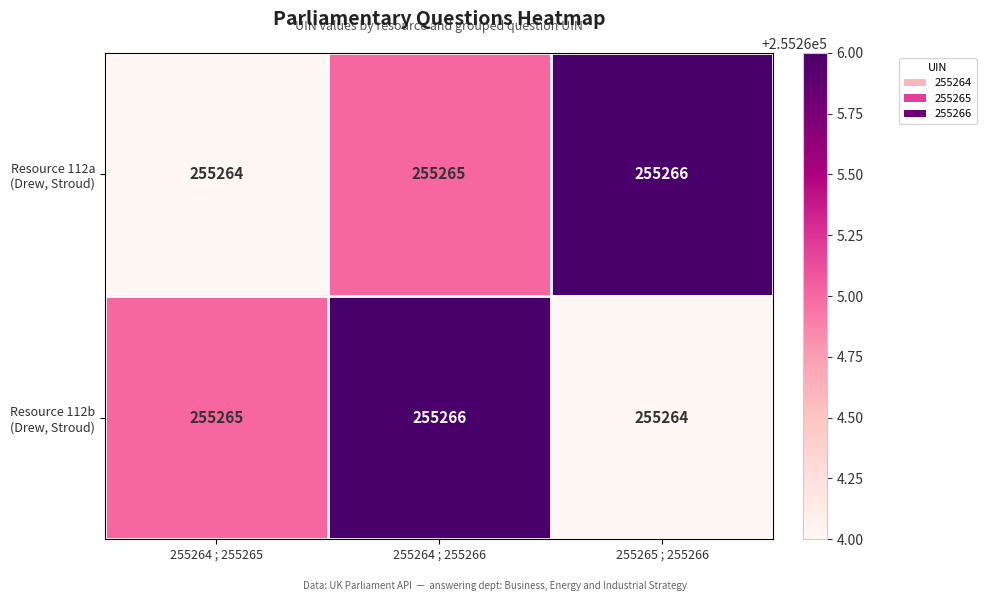

What is the minimum value shown in the chart?

255264